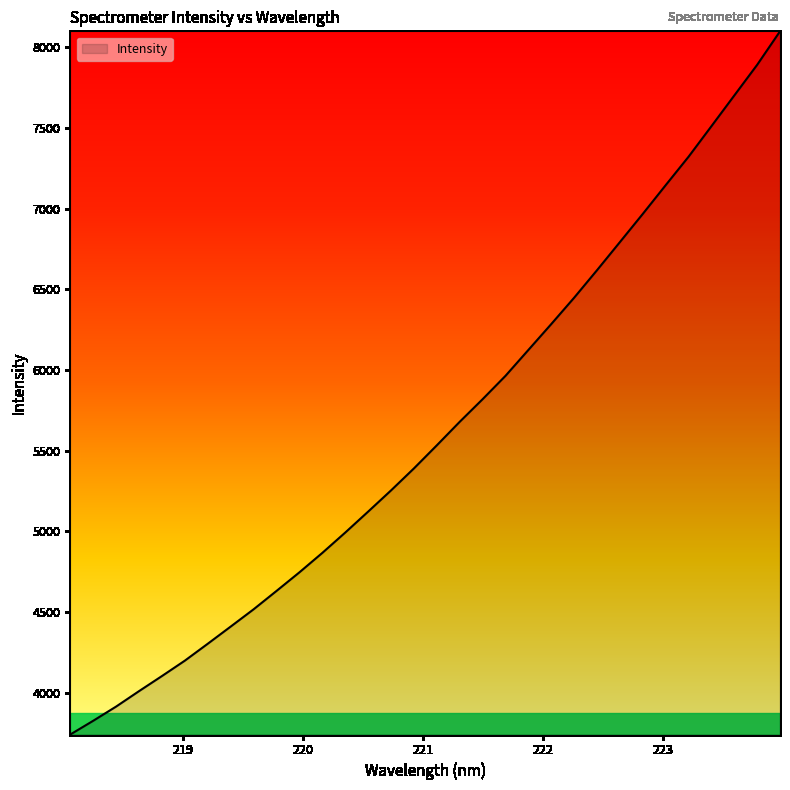

What is the difference between the maximum and minimum values?

4358.9